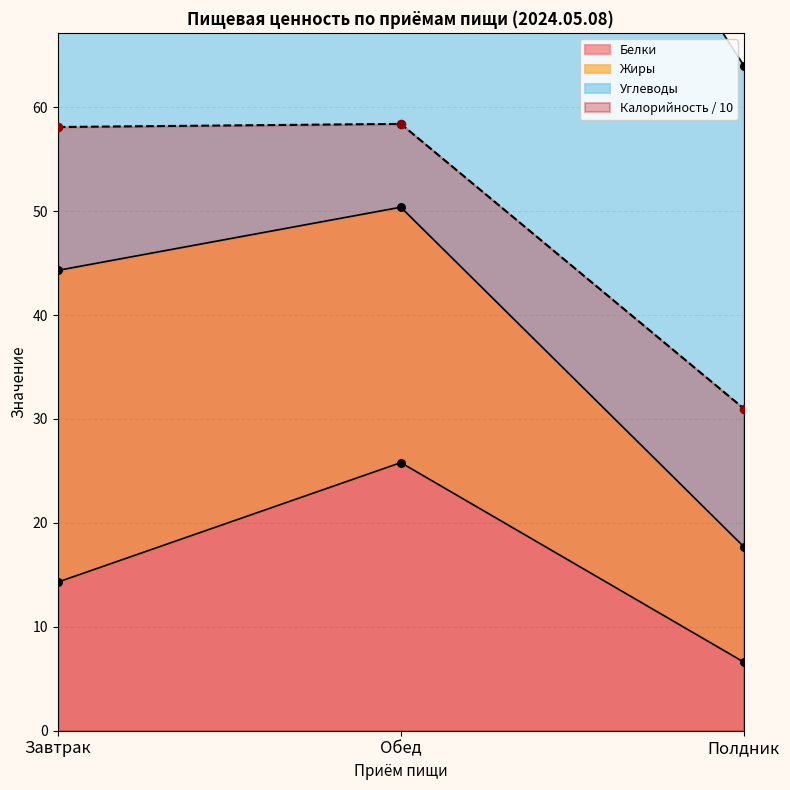

Is the value of Углеводы at Обед greater than the value of Калорийность at Завтрак?

Yes